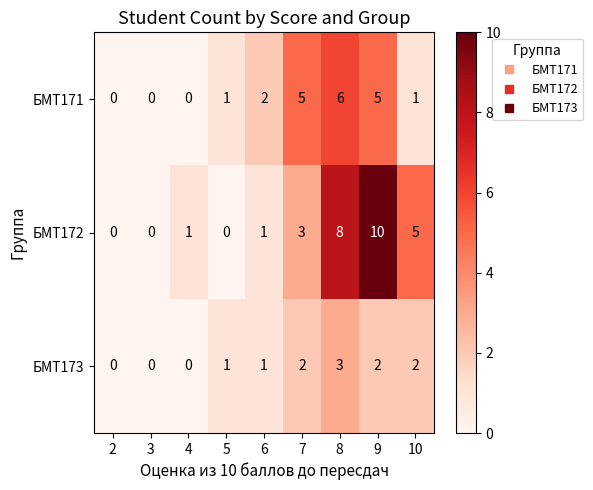

How many data points in БМТ172 are less than 1?

3